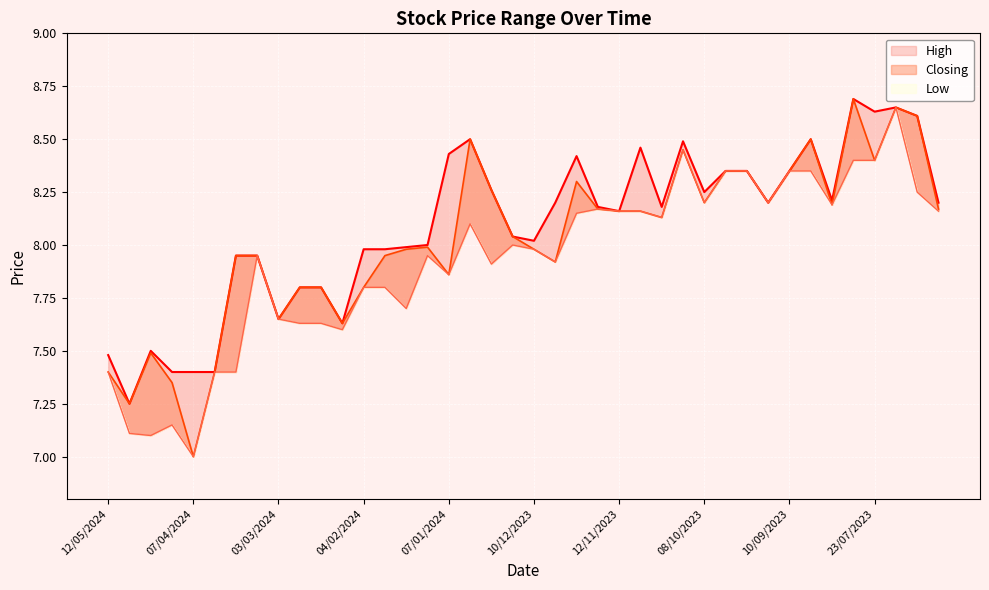

True or false: Closing and High intersect in this chart.

False